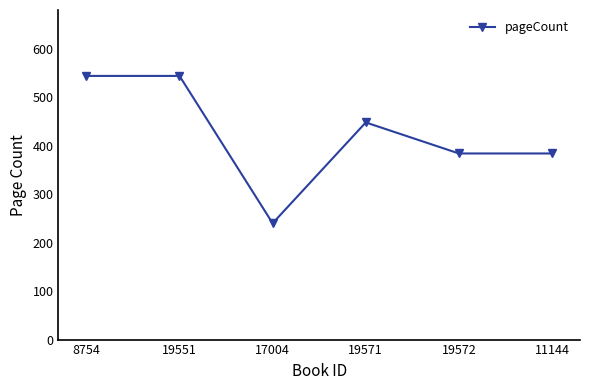

Which label corresponds to the smallest value in the chart?

17004